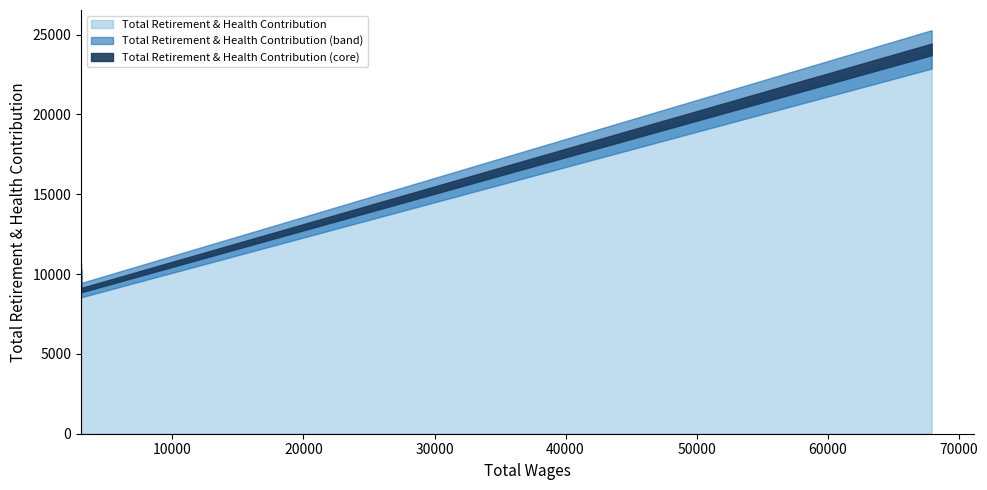

At which category does the chart reach its minimum across all series?

3024.0